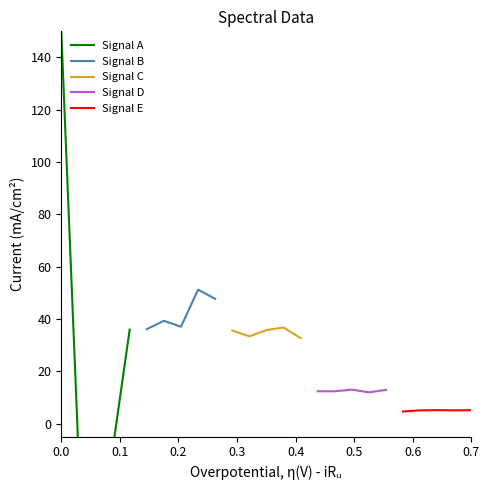

Reading left to right, what are all the values shown in this chart?

Signal A: 150.0	-10.0	-10.0	-10.0	36.0
Signal B: 36.1	39.3	37.1	51.2	47.7
Signal C: 35.6	33.4	35.8	36.8	32.7
Signal D: 12.4	12.4	13.0	12.0	12.9
Signal E: 4.6	5.1	5.2	5.1	5.1